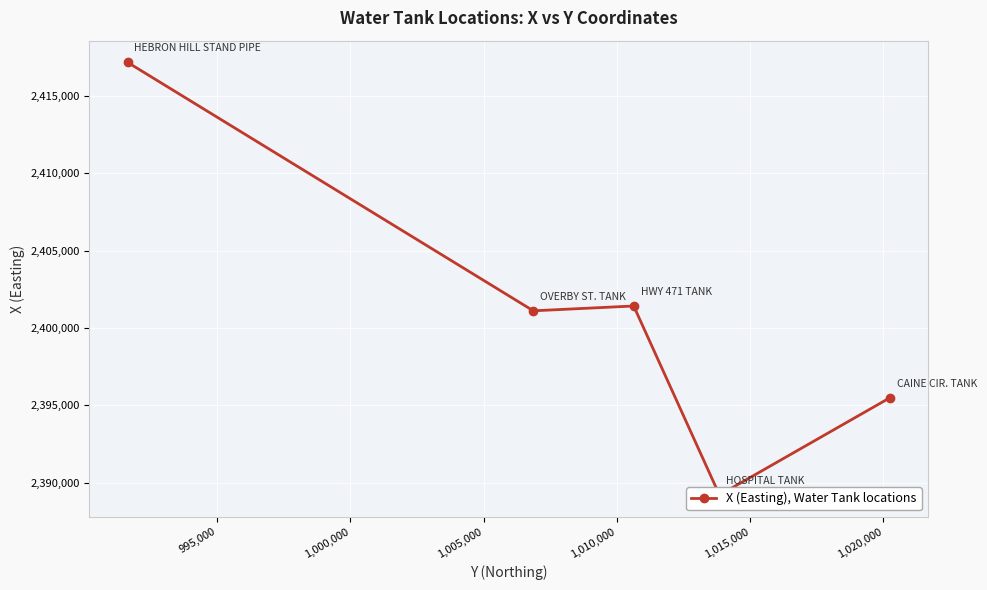

What value does the data have at 1,005,000?

2401107.9